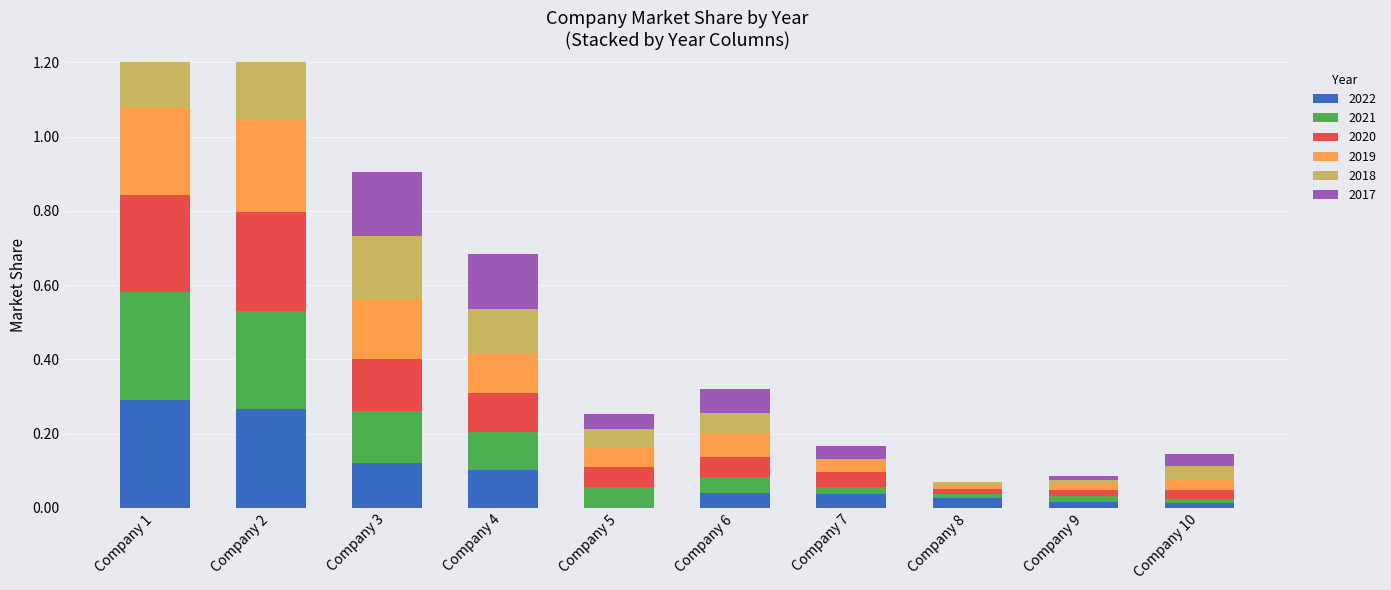

The 2020 series shows 0.1 at Company 3. True or false?

False